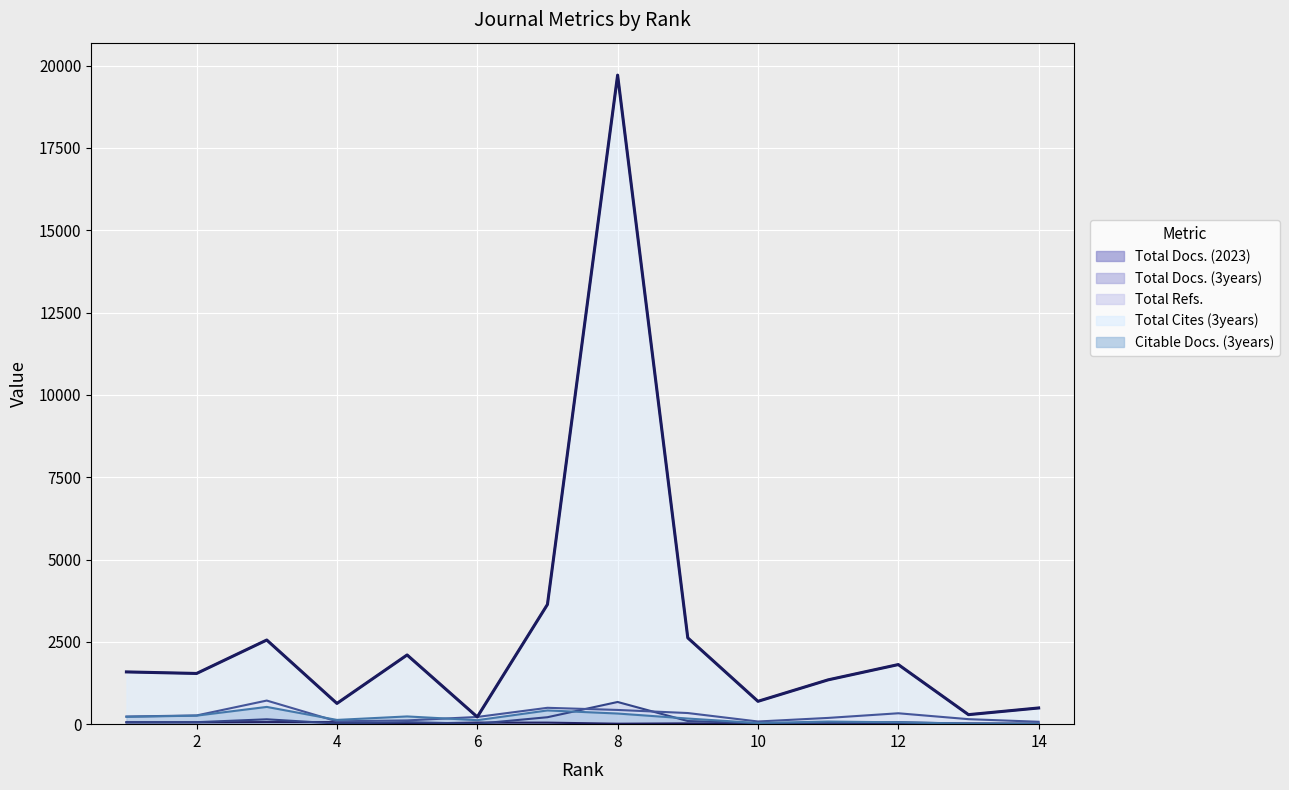

Reading left to right, transcribe all the data shown in this chart.

Total Docs. (2023): 14=7	13=20	12=11	11=13	10=4	9=24	8=14	7=47	6=49	5=13	4=62	3=63	2=56	1=57
Total Docs. (3years): 14=20	13=15	12=61	11=35	10=26	9=95	8=674	7=211	6=12	5=62	4=19	3=148	2=60	1=57
Total Refs.: 14=73	13=152	12=331	11=190	10=81	9=338	8=432	7=497	6=219	5=114	4=86	3=717	2=265	1=232
Total Cites (3years): 14=492	13=289	12=1810	11=1346	10=694	9=2621	8=19713	7=3636	6=219	5=2102	4=630	3=2556	2=1540	1=1587
Citable Docs. (3years): 14=7	13=16	12=56	11=80	10=35	9=171	8=323	7=417	6=121	5=235	4=129	3=524	2=259	1=223